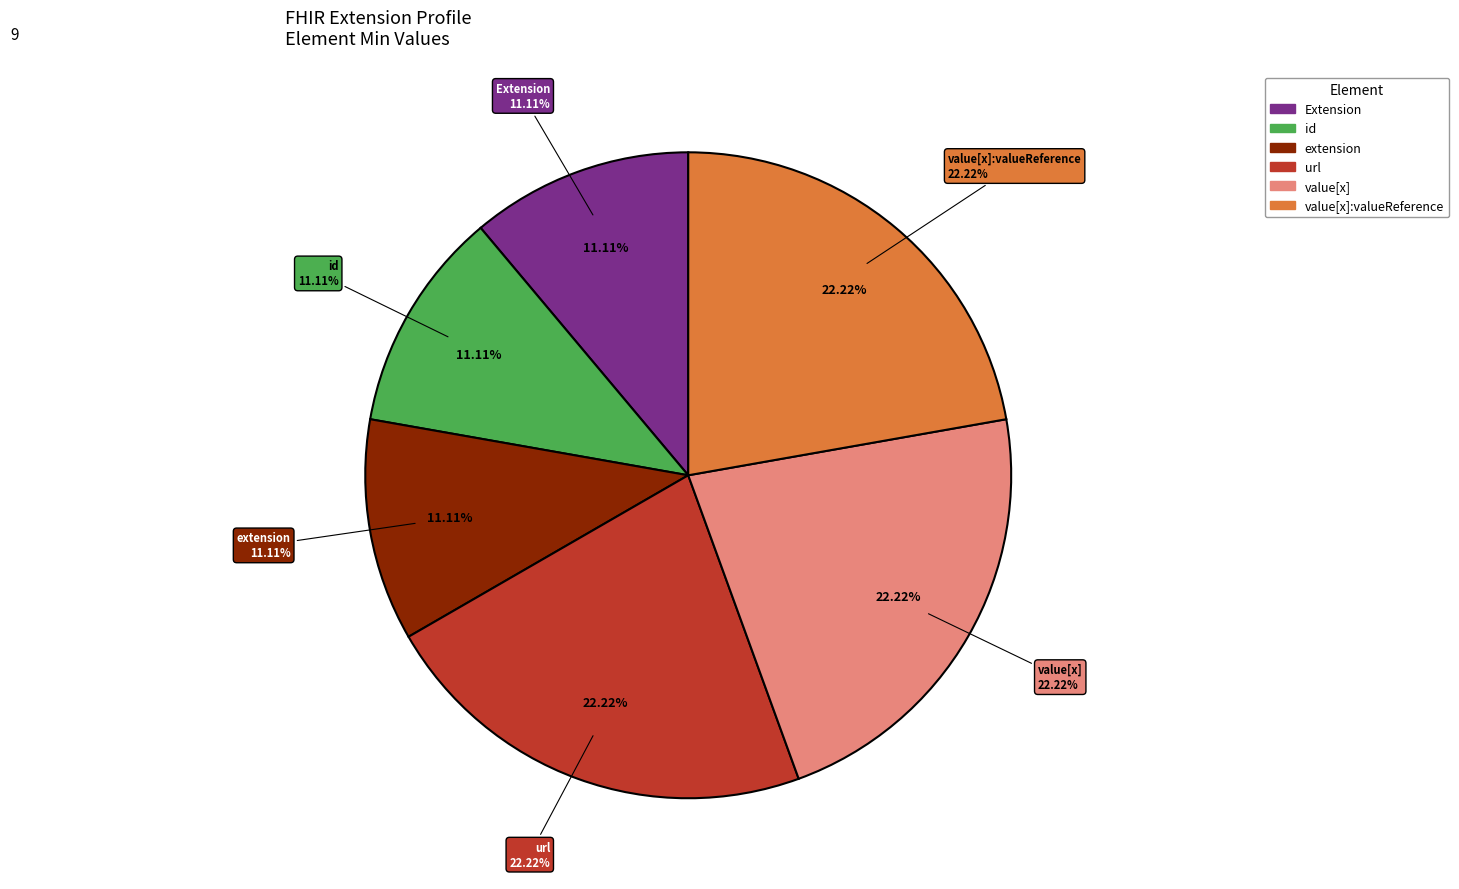

The Extension.extension slice represents 1% of the pie. True or false?

False